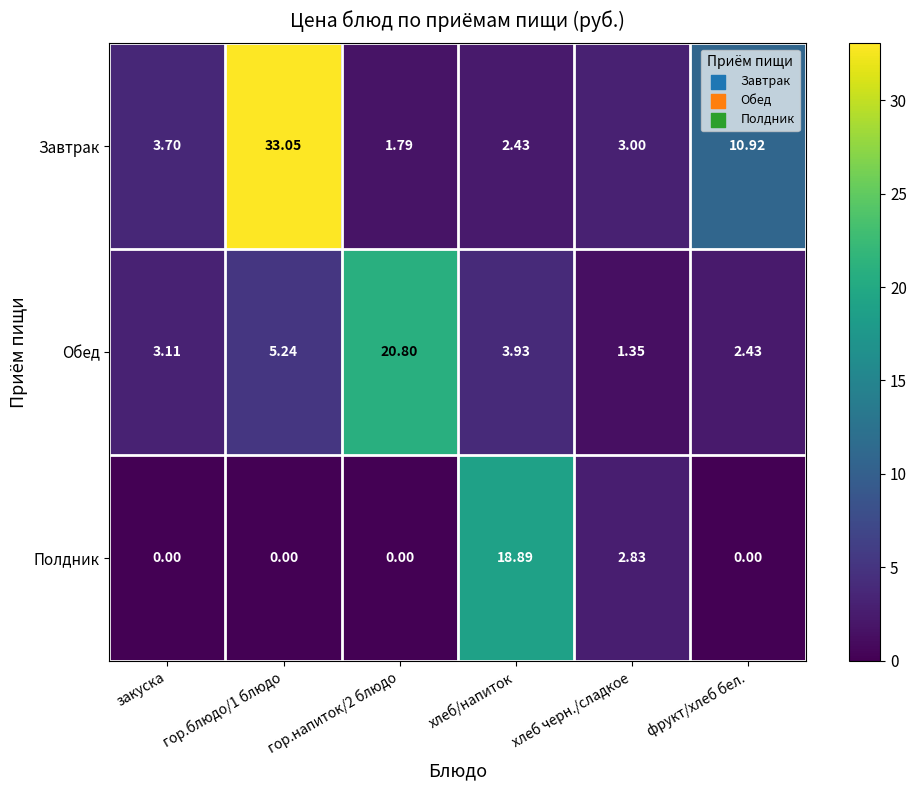

Which category has the lowest value in the Обед series?

хлеб черн./сладкое